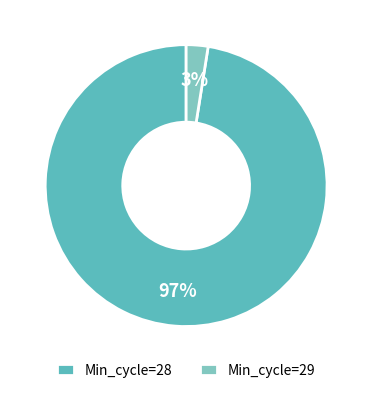

To the nearest percent, what is the average slice percentage?

50%